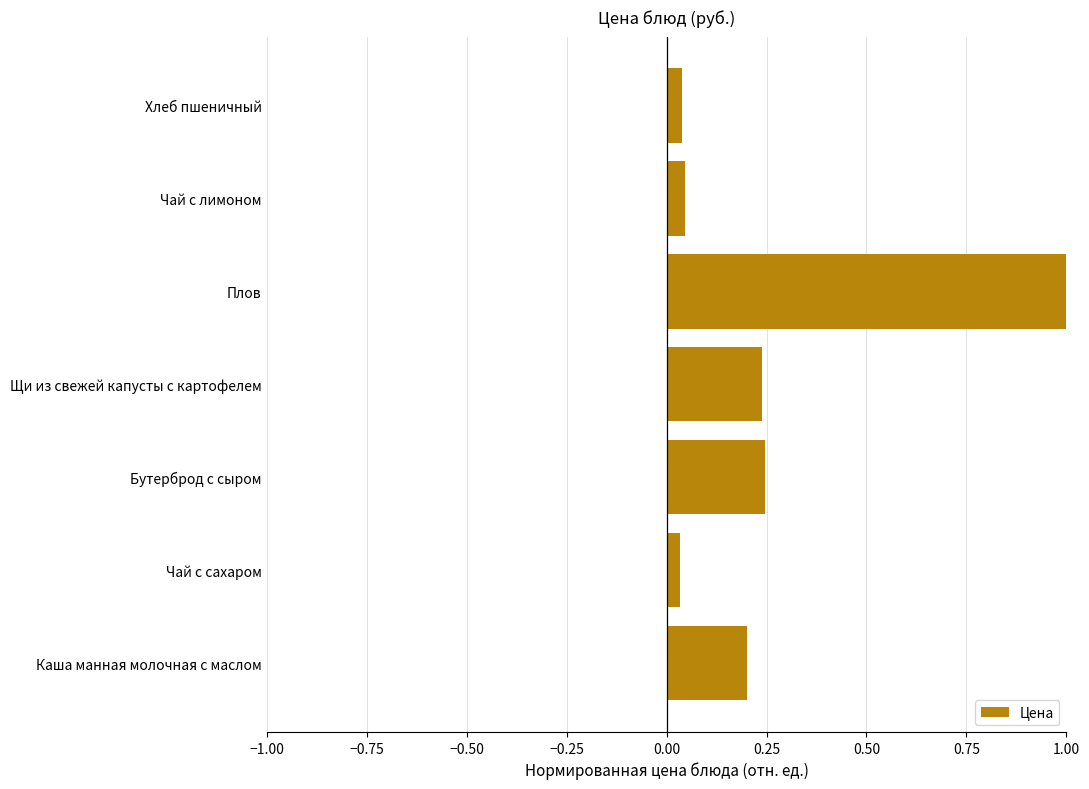

The value at Щи из свежей капусты с картофелем is 0.1. True or false?

False